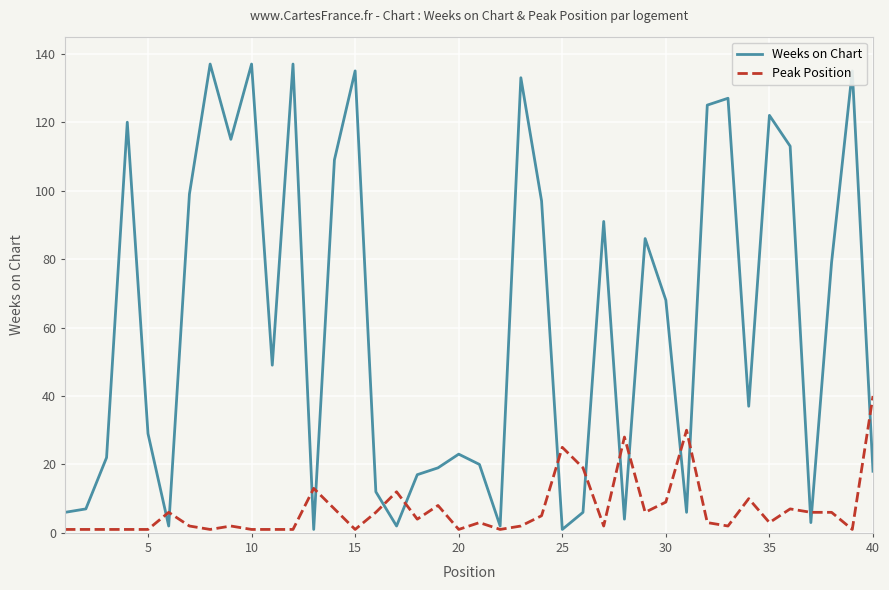

How many lines are shown in the chart?

2